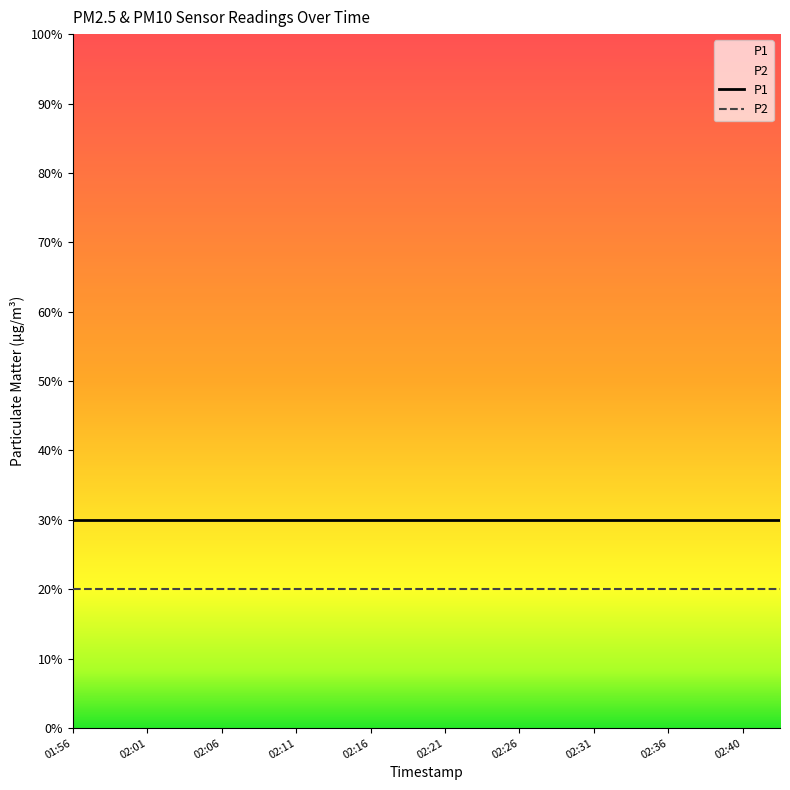

Count the number of categories in the chart.

20